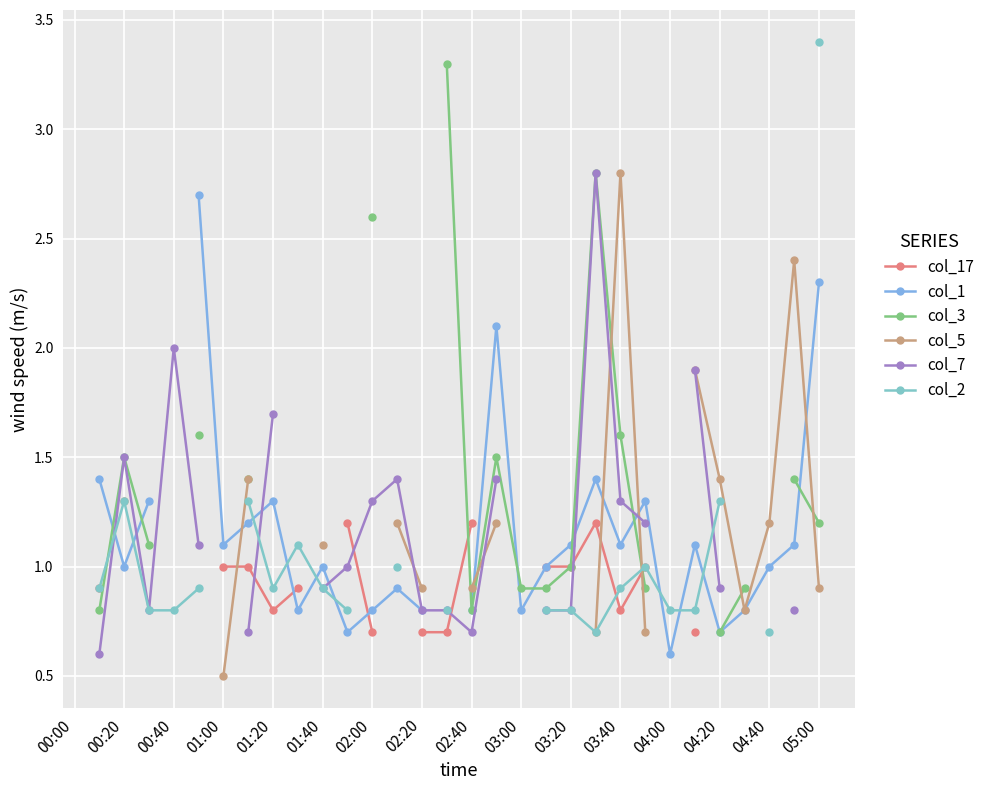

How many times do col_3 and col_5 cross each other?

5